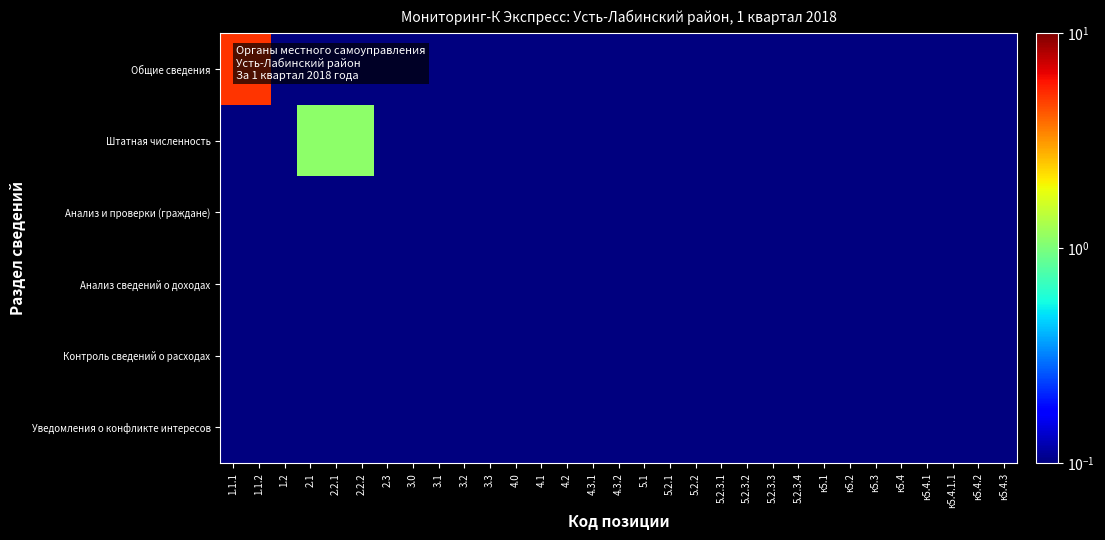

At 1.1.2, list the series in order from largest to smallest.

Общие сведения, Штатная численность, Анализ и проверки (граждане), Анализ сведений о доходах, Контроль сведений о расходах, Уведомления о конфликте интересов